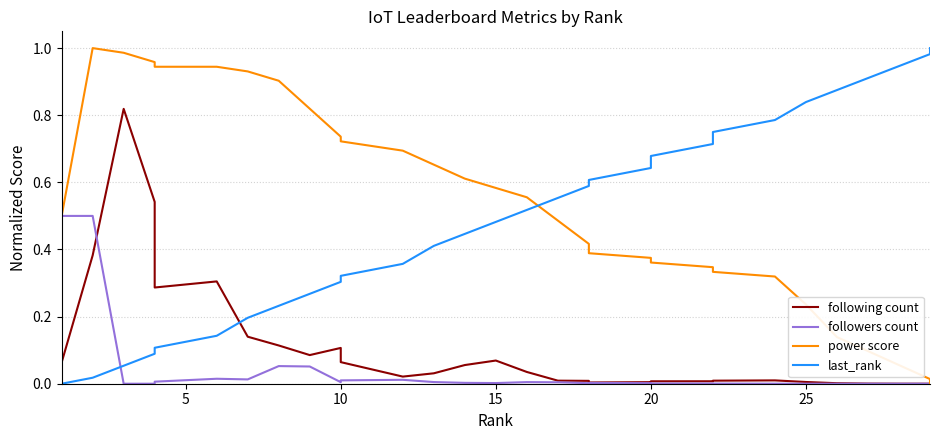

True or false: following count has a value of 0.1 at 10.

True